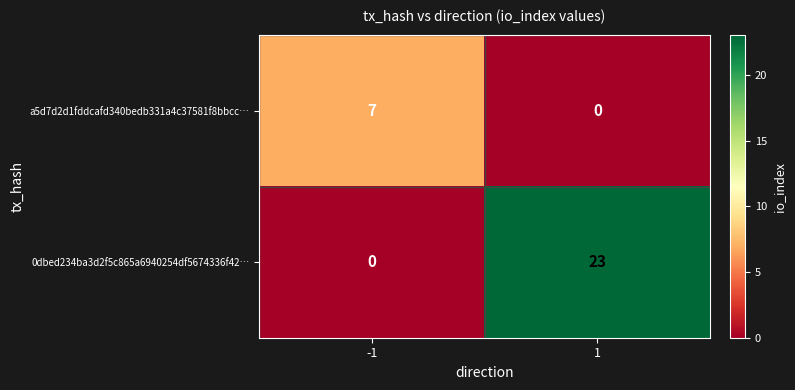

Which series has the largest range (max minus min)?

0dbed234ba3d2f5c865a6940254df5674336f42…